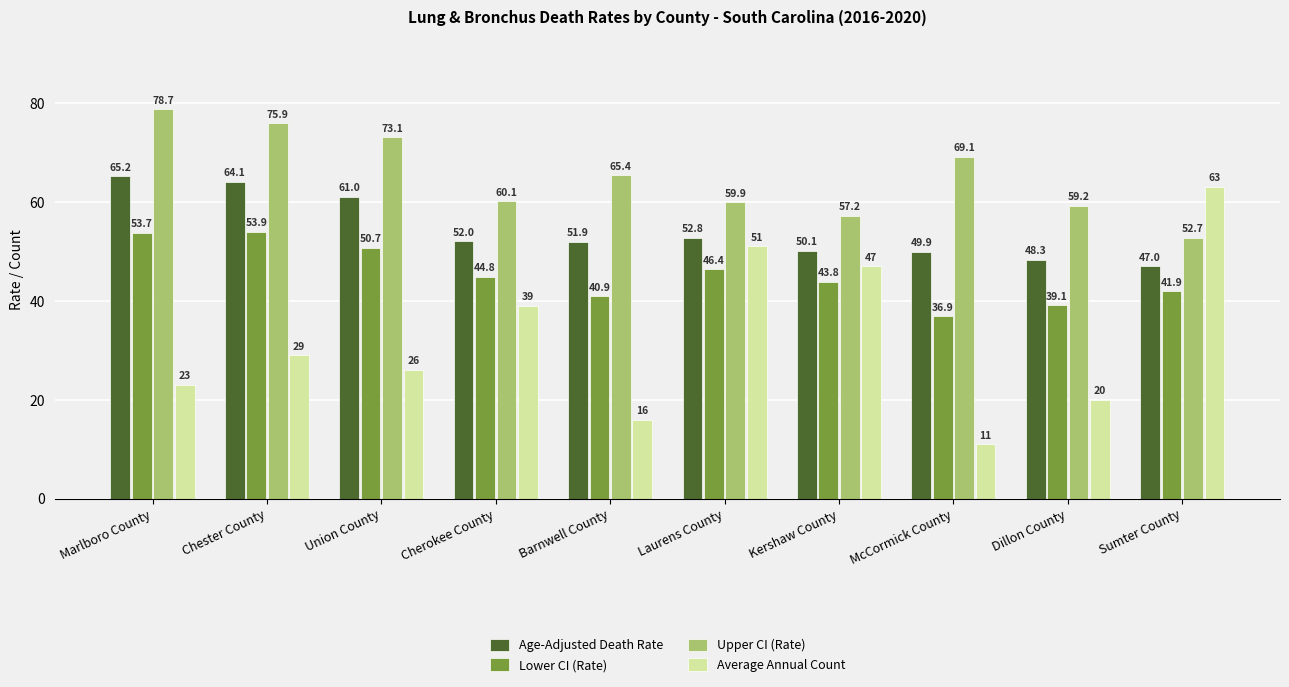

What is the label of the 1st bar from the right?

Sumter County